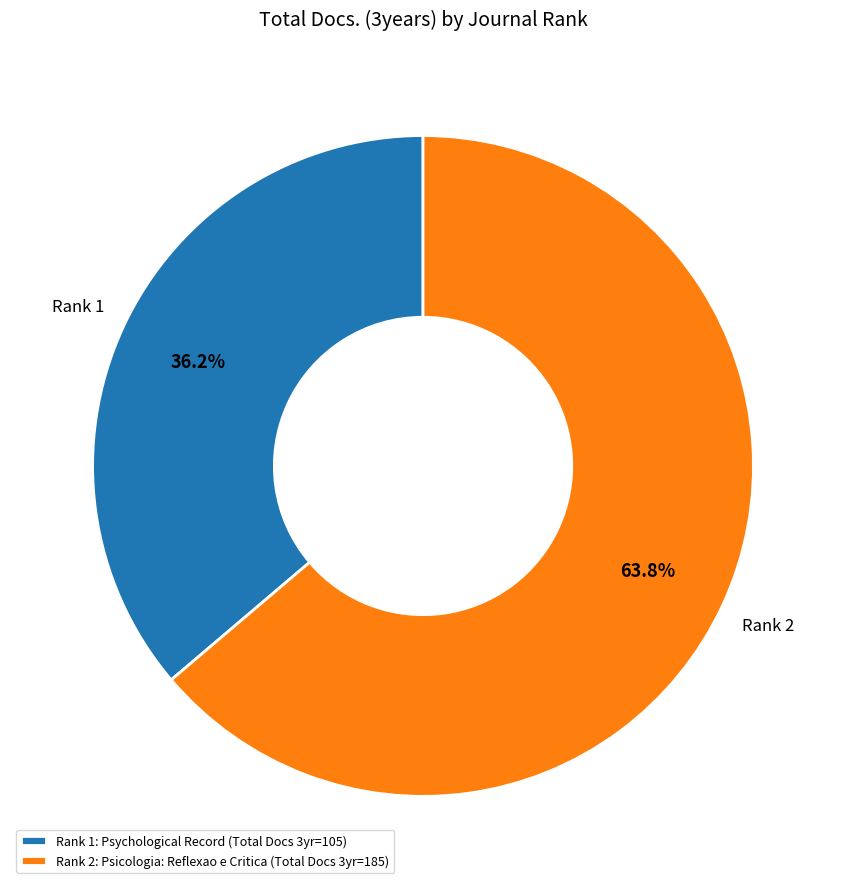

How many segments does this pie chart have?

2